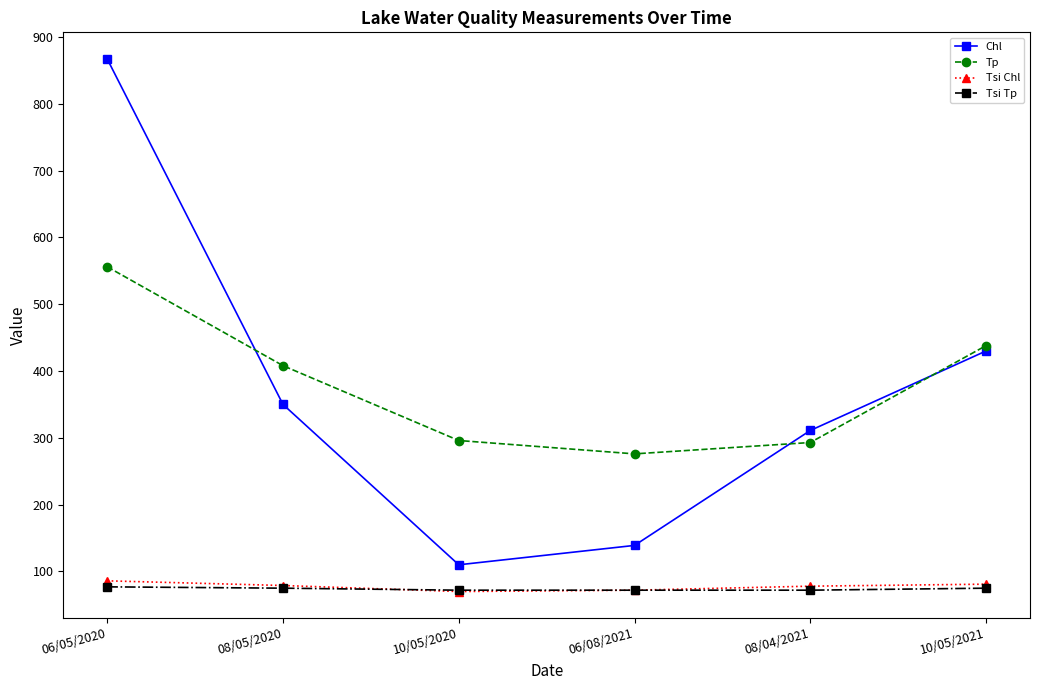

At which label does Chl first exceed 350?

06/05/2020